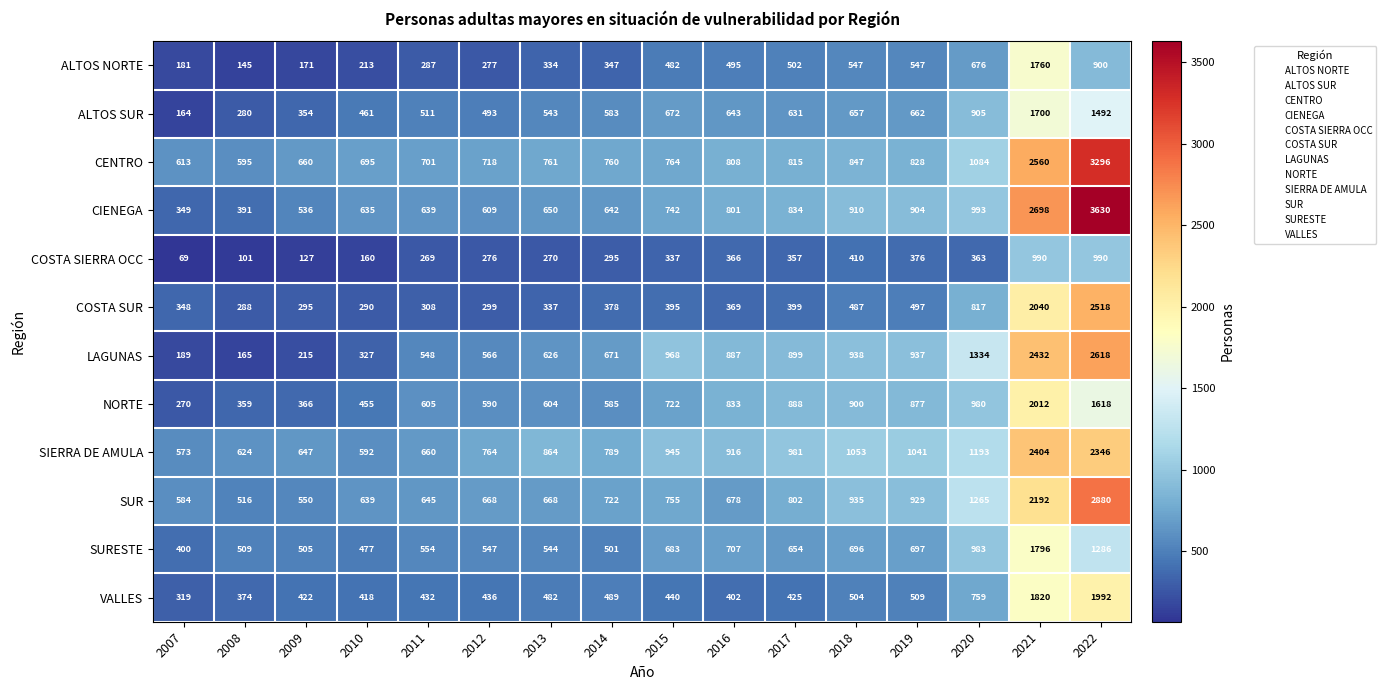

Rank the series by their maximum value, from highest to lowest.

CIENEGA, CENTRO, SUR, LAGUNAS, COSTA SUR, SIERRA DE AMULA, NORTE, VALLES, SURESTE, ALTOS NORTE, ALTOS SUR, COSTA SIERRA OCC